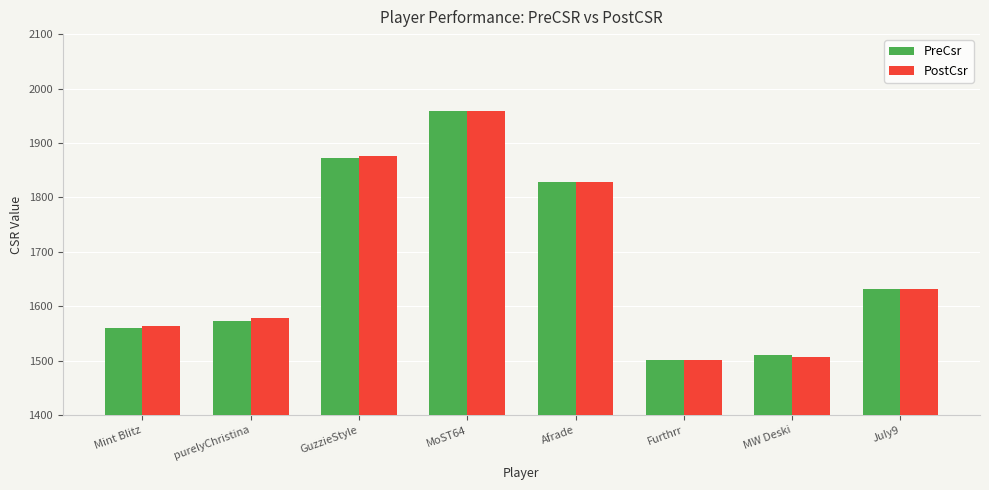

Which series has the widest spread of values?

PostCsr